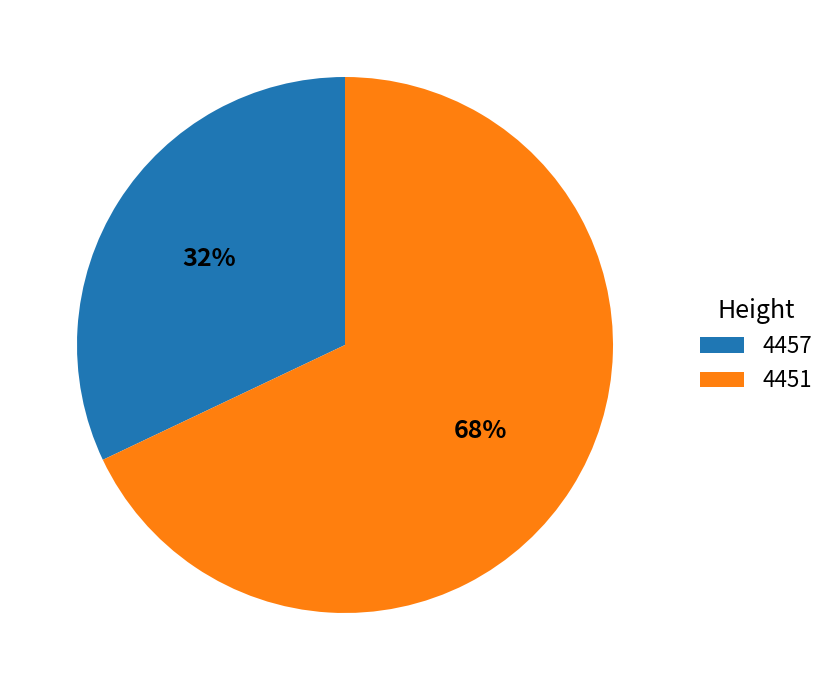

How many slices are in this pie chart?

2